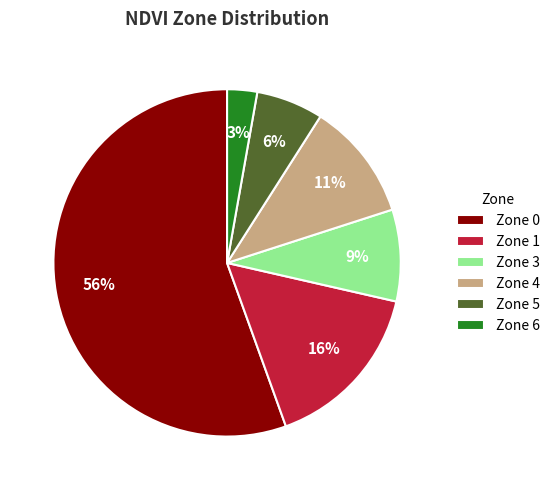

How many segments does this pie chart have?

6